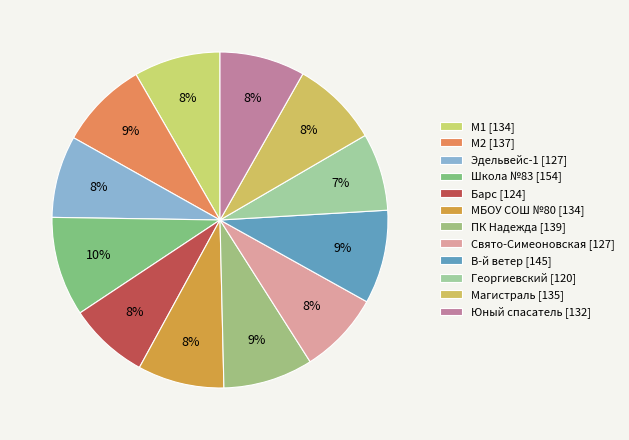

Do Георгиевский and Свято-Симеоновская together represent more than half of the pie?

No